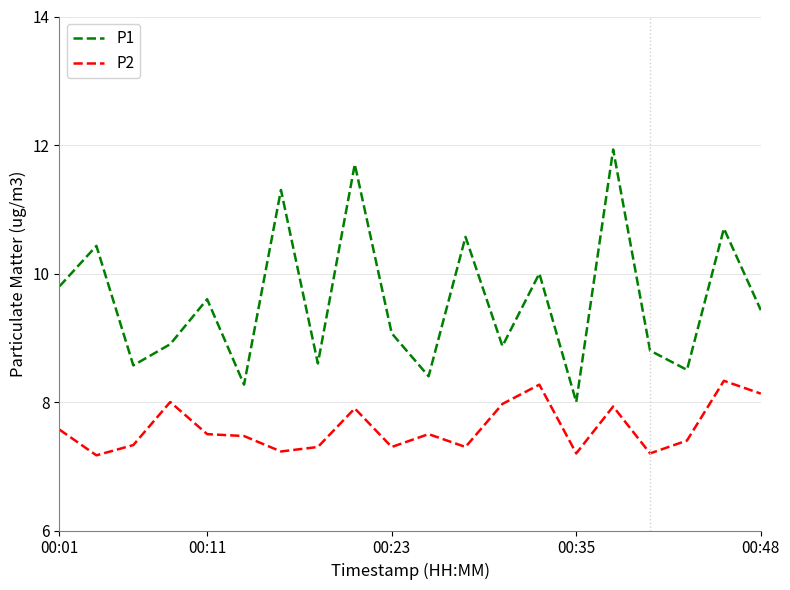

Which series has the largest range (max minus min)?

P1